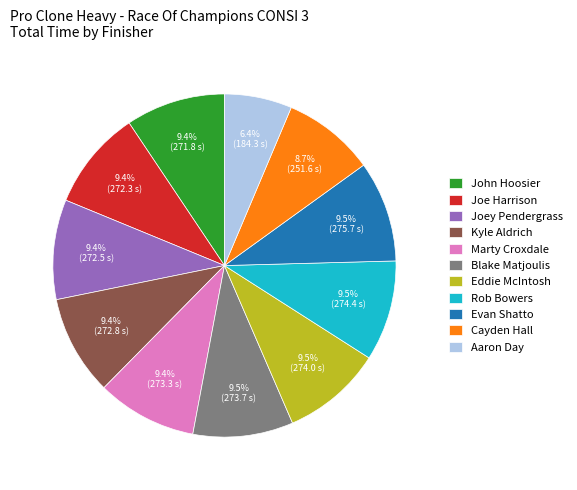

To the nearest percent, what is the average slice percentage?

9%